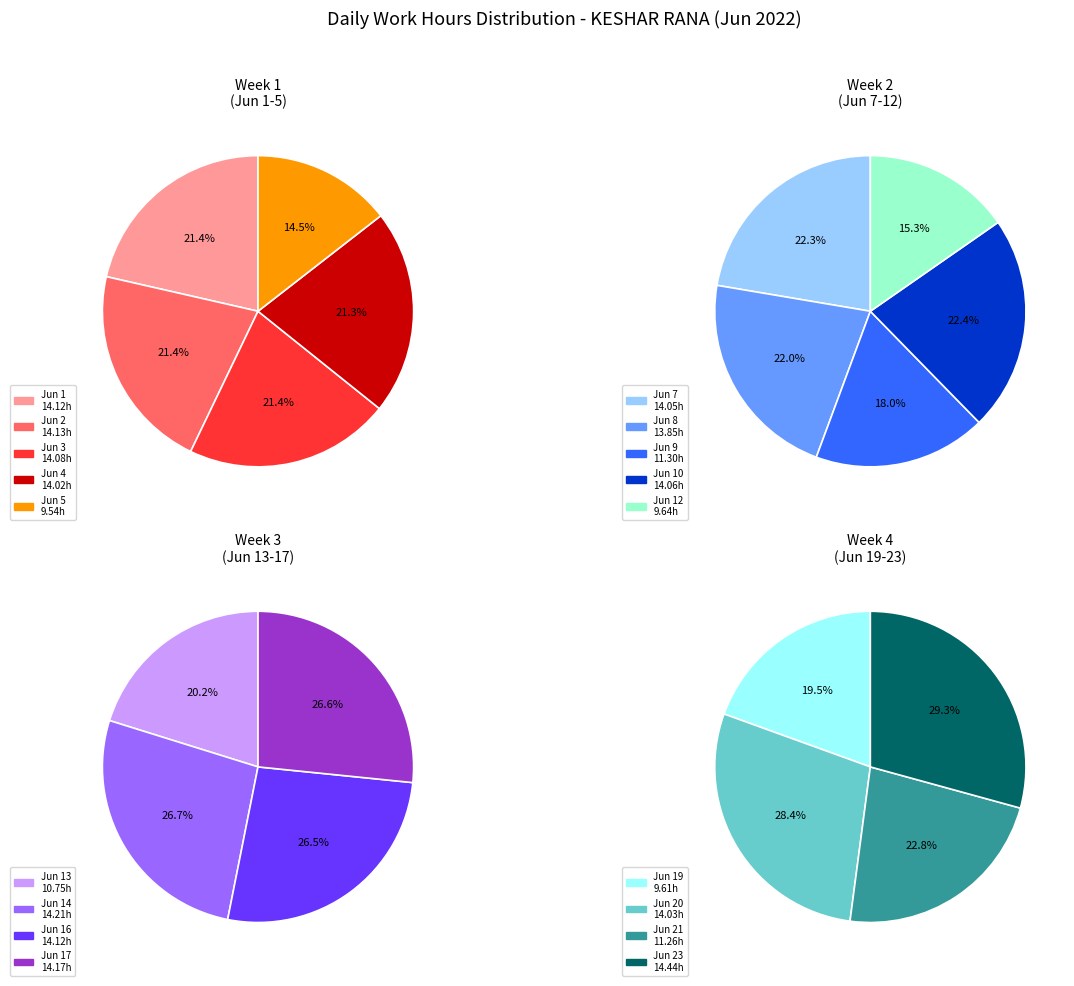

Does 5 represent more than half of the total?

No